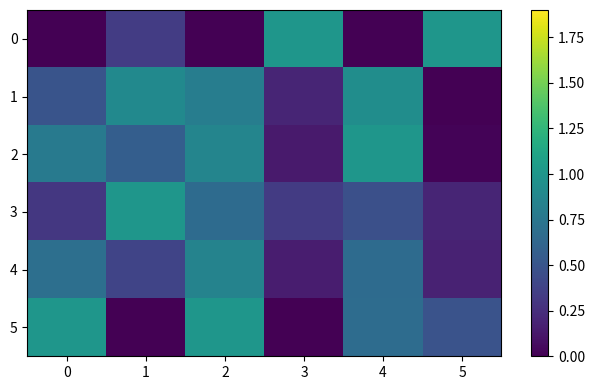

At which category is the sum across all series the highest?

2